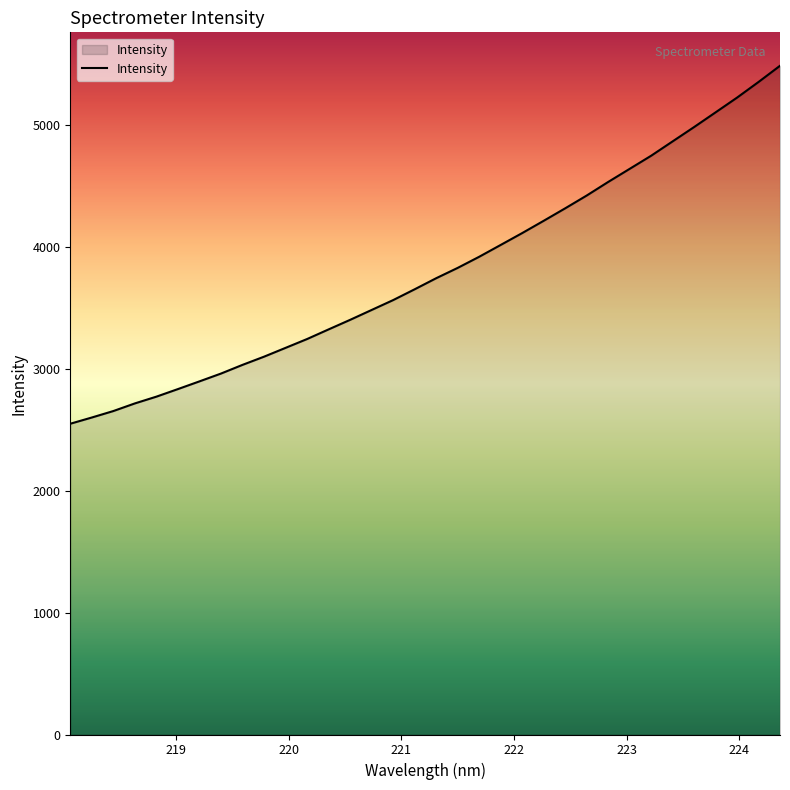

What is the greatest value displayed?

5485.8